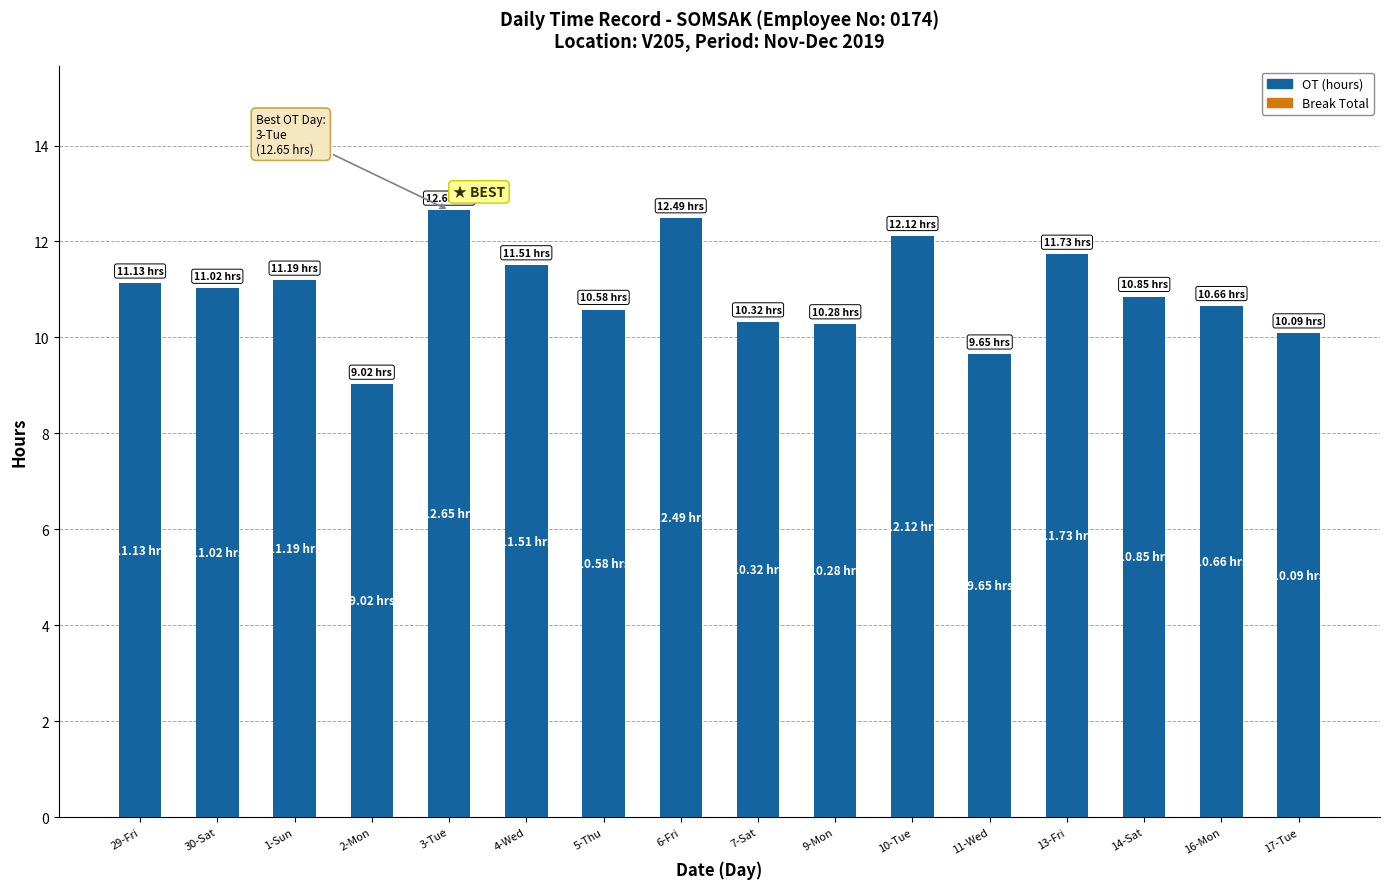

What is the difference between the values at 10-Tue and 3-Tue?

0.5